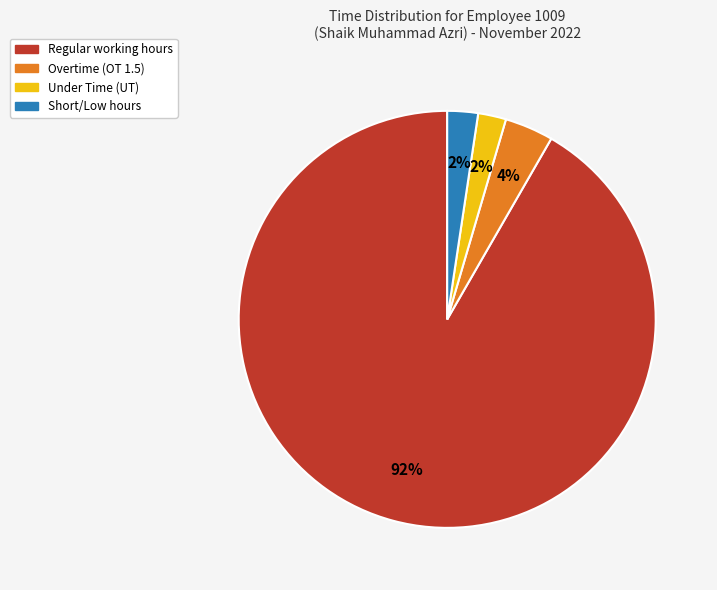

Is there a majority slice in this chart?

Yes